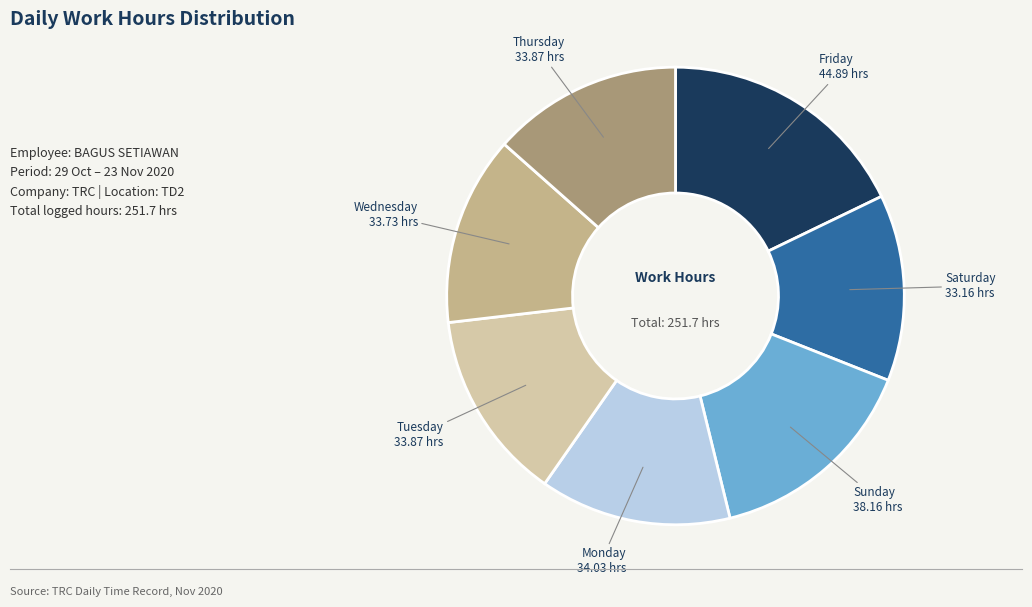

Does any single category account for the majority?

No